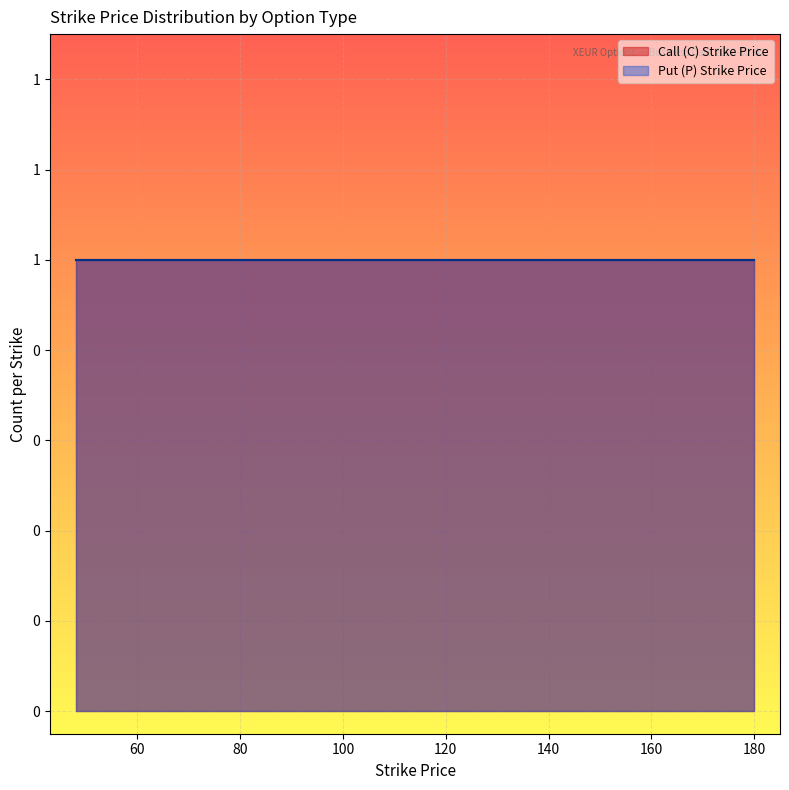

True or false: Put (P) Strike Price and Call (C) Strike Price intersect in this chart.

False